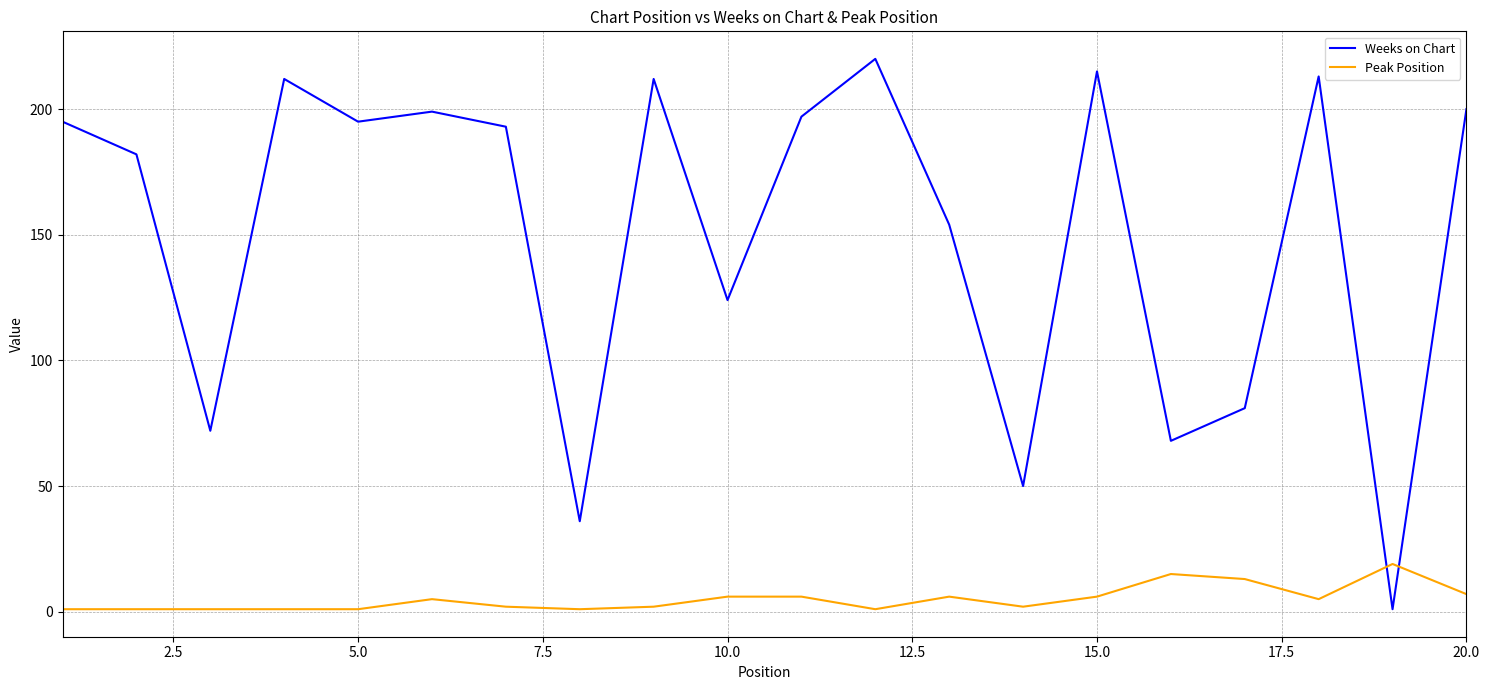

What is the difference between the maximum and minimum values in the Weeks on Chart series?

219